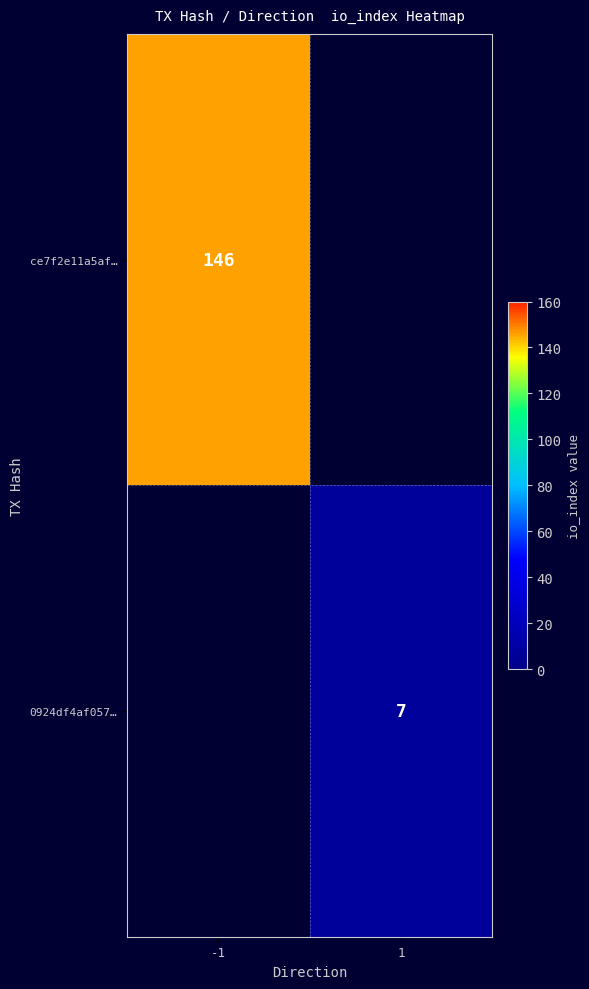

True or false: 0924df4af057… has a value of 10 at 1.

False